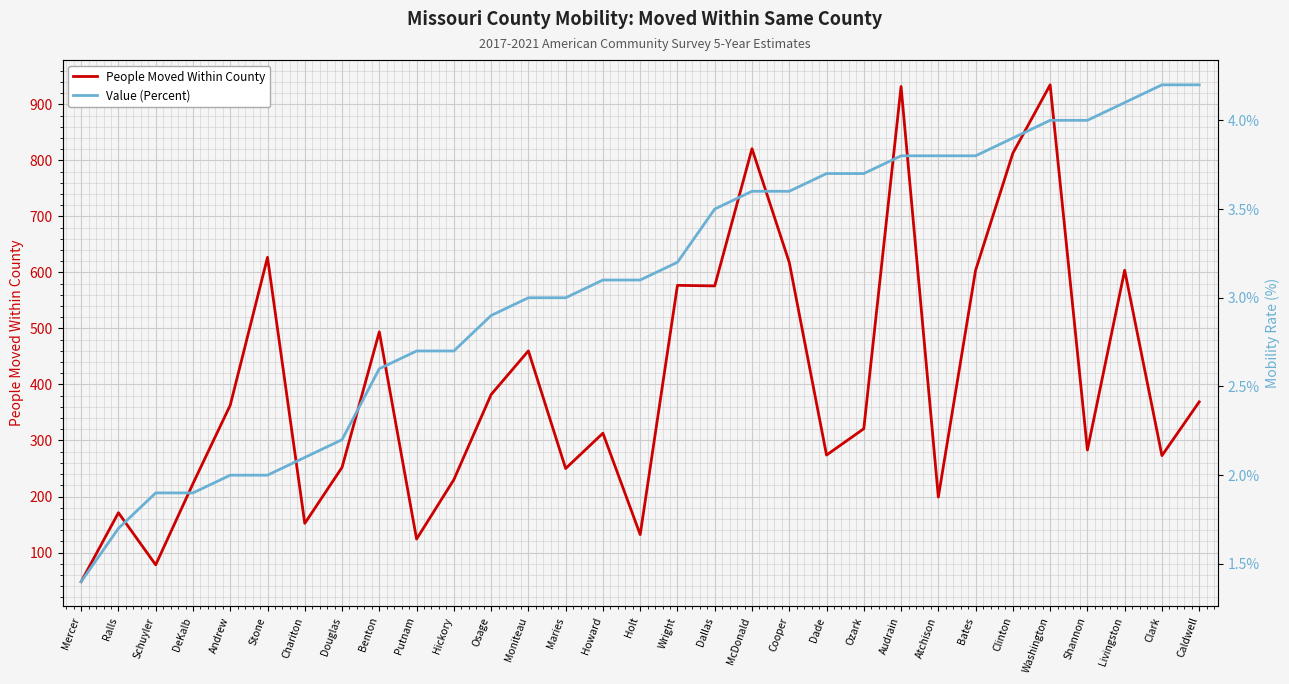

What is the sum of the Value (Percent) values at Chariton and Washington?

6.1